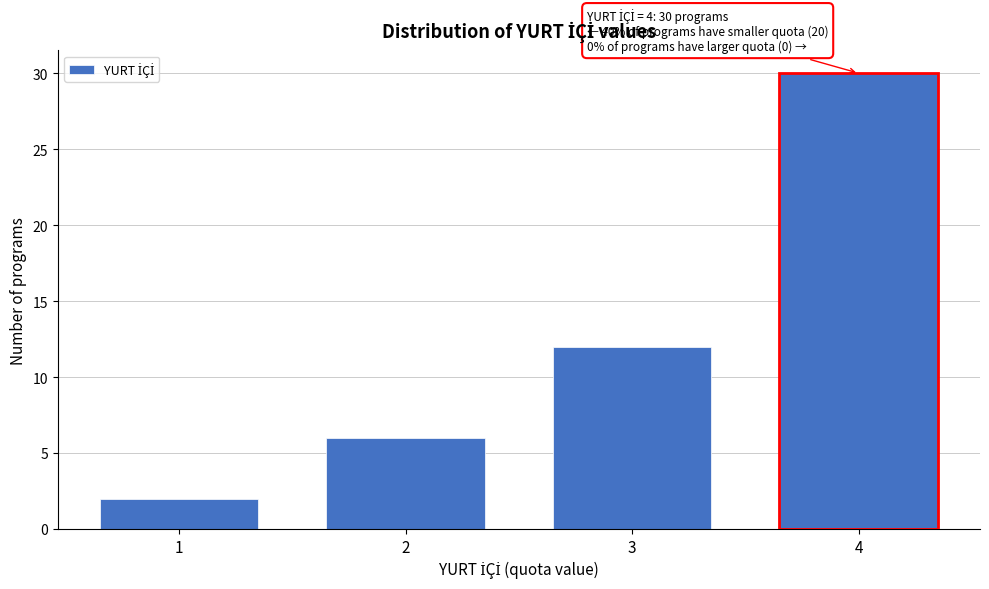

Reading left to right, extract all data points from this chart.

1=2	2=6	3=12	4=30